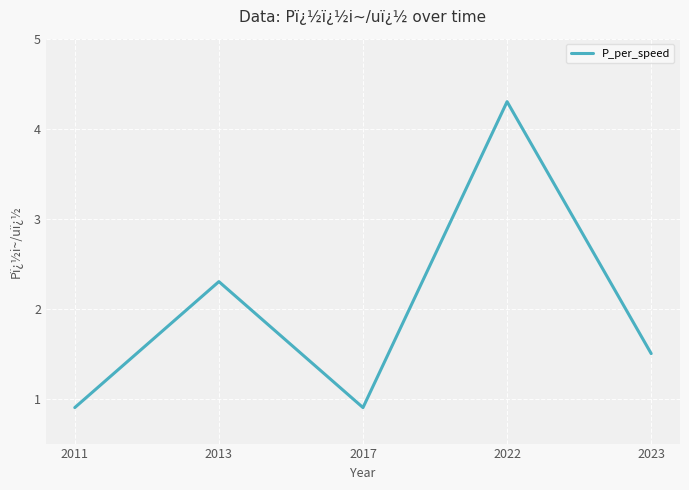

What is the sum of the values at 2017 and 2013?

3.2